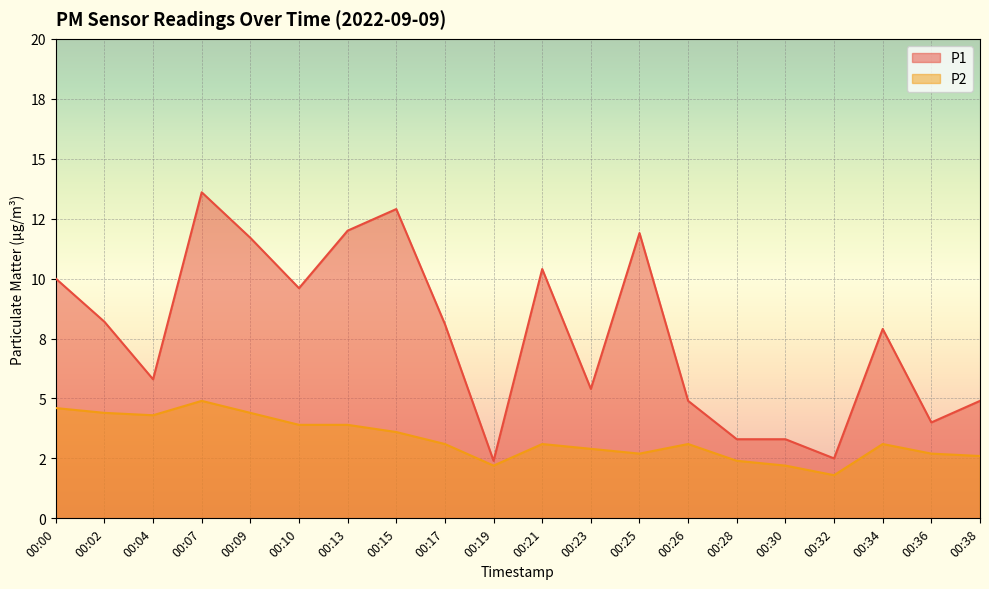

Rank the series at 00:36 from highest to lowest value.

P1, P2